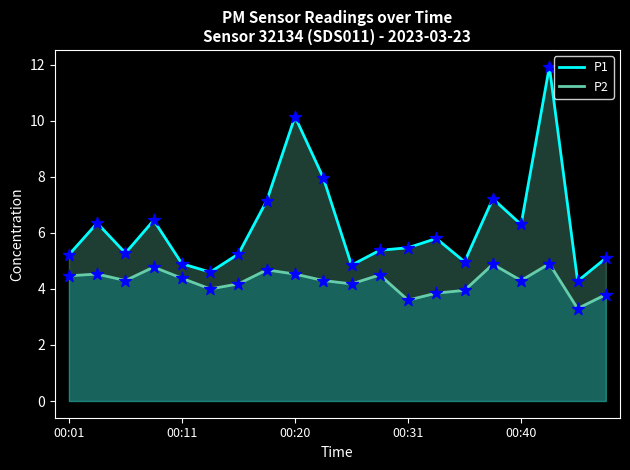

Which series contains the lowest Y value?

P2